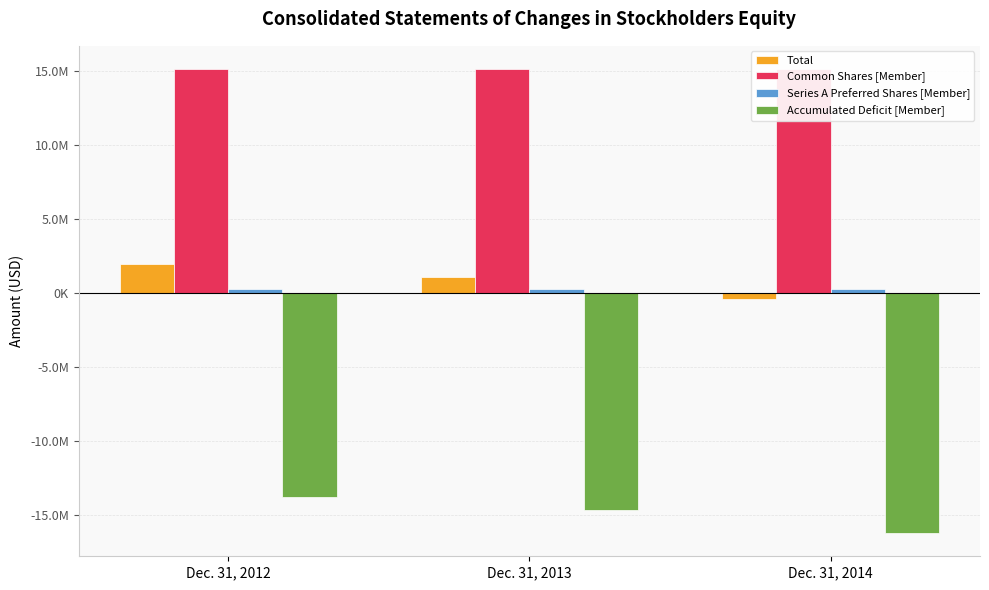

Count the number of categories in the chart.

3